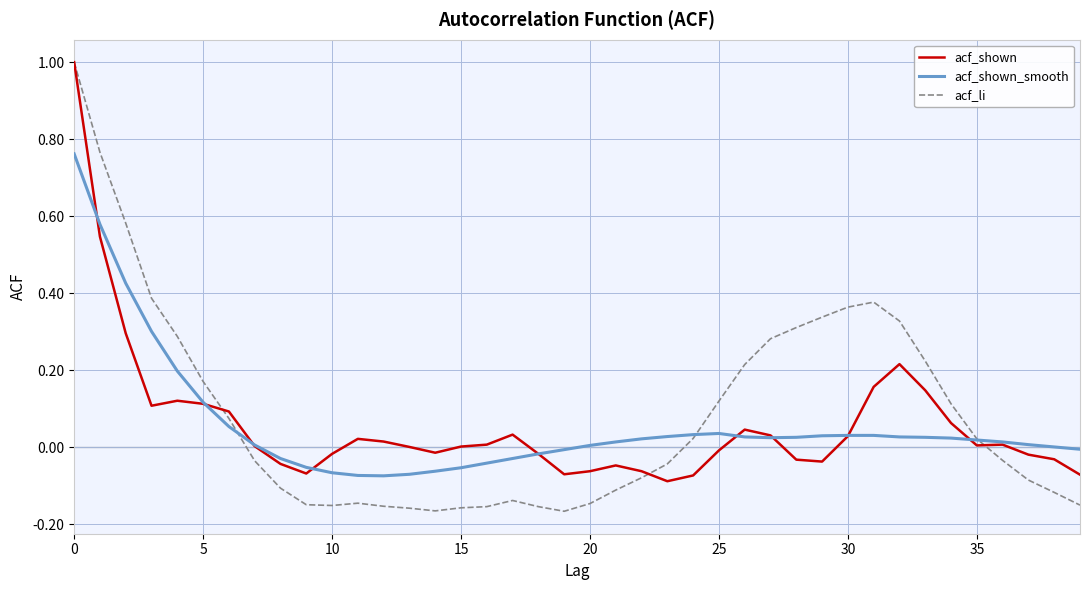

What is the maximum value for acf_li?

1.0